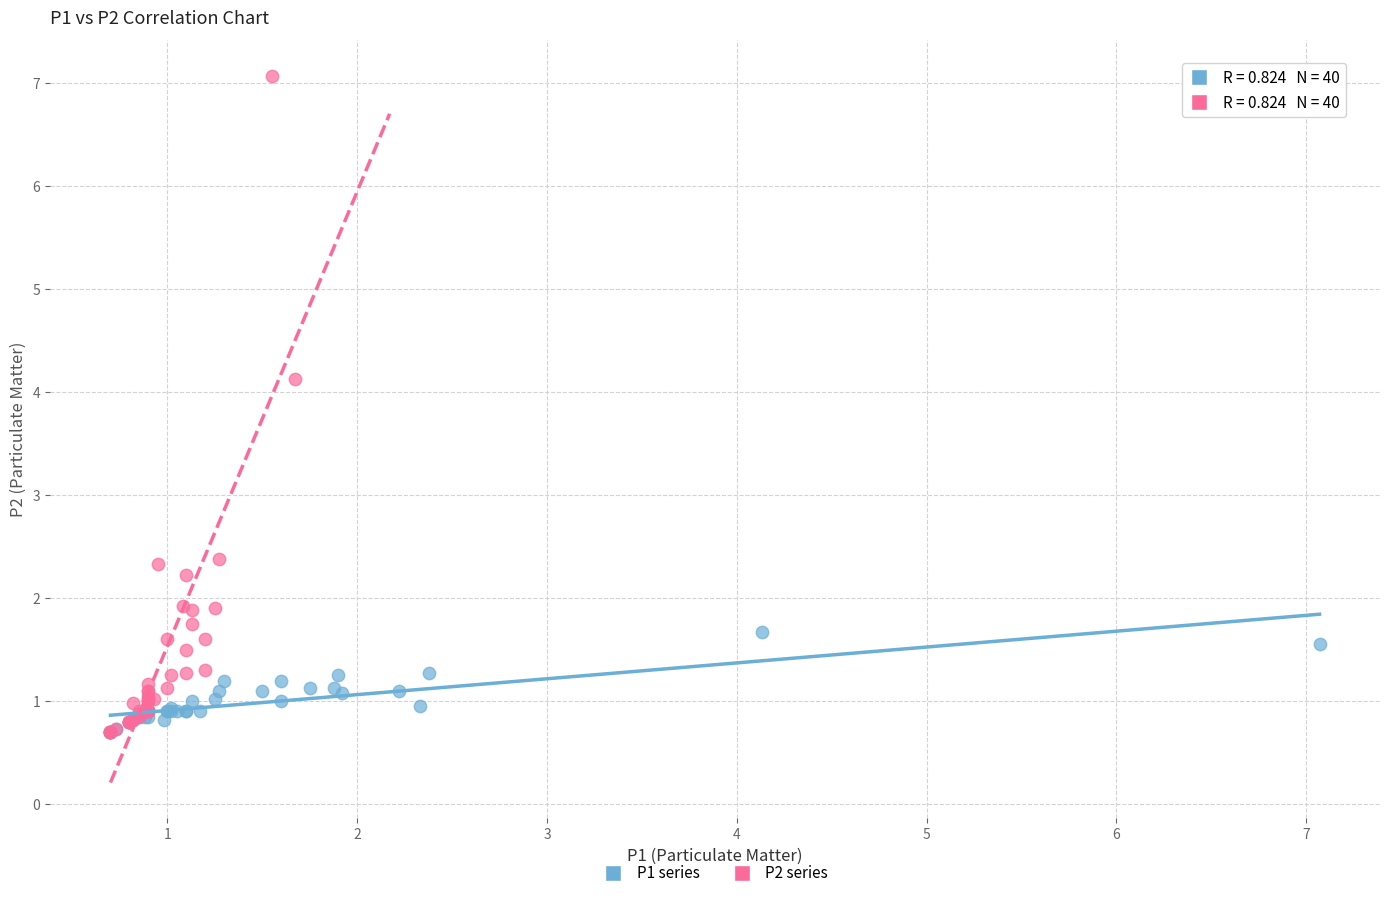

Which series contains the highest Y value?

P2 series